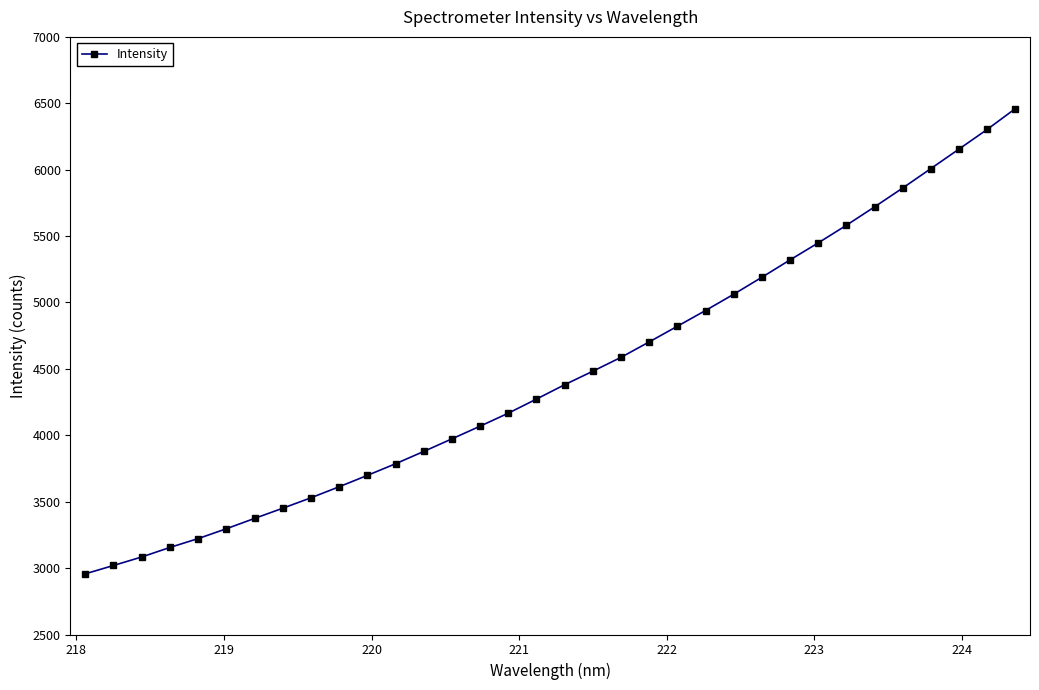

What is the average value?

4457.9